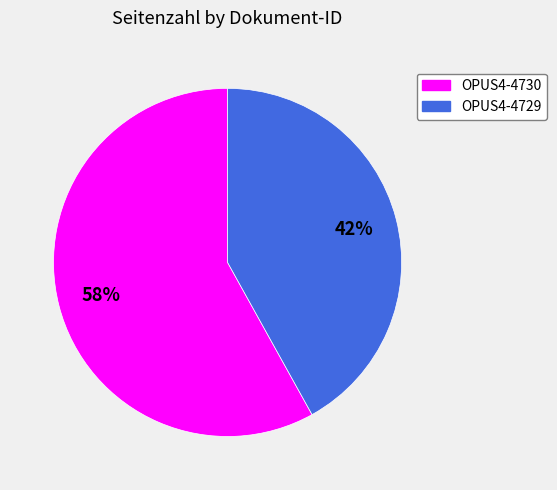

Which slice is the largest?

OPUS4-4730